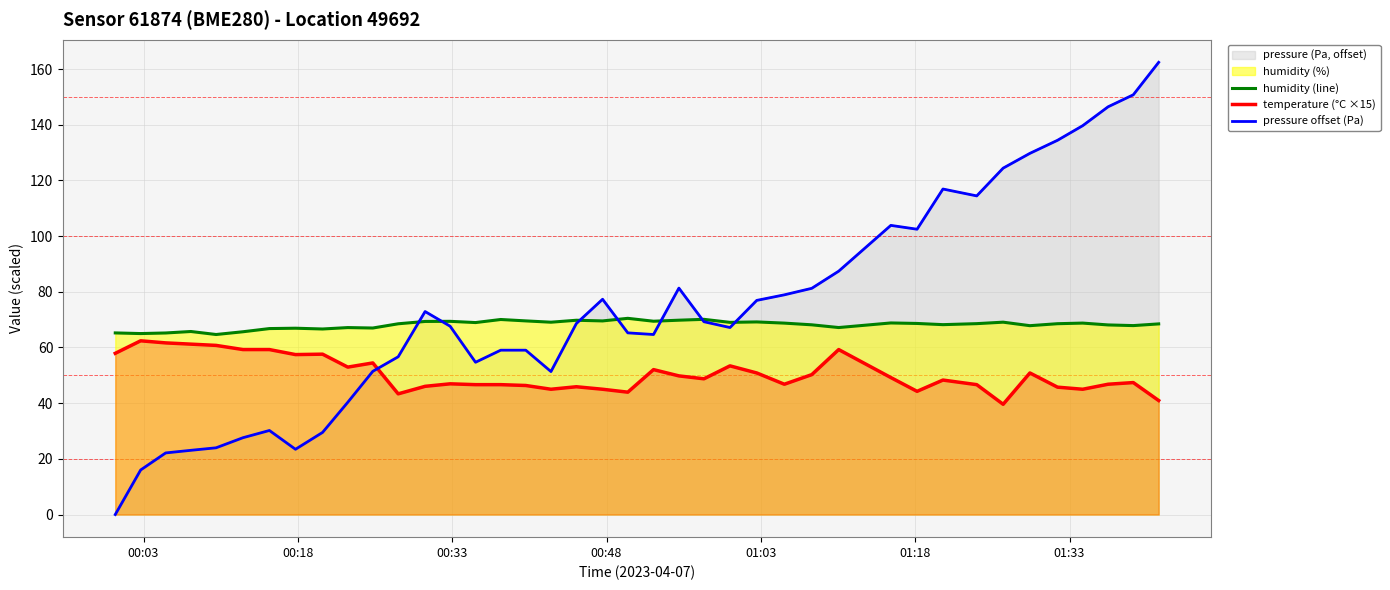

How many interior local valleys does the pressure offset (Pa) series have?

7